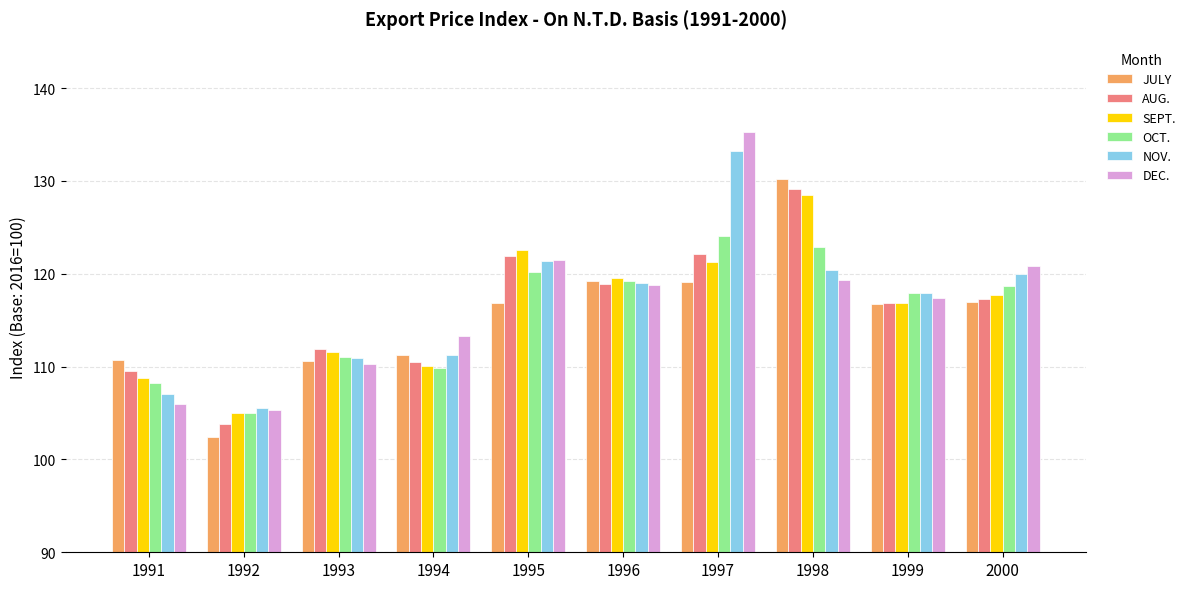

Which series changed the most between 1993 and 1996?

JULY